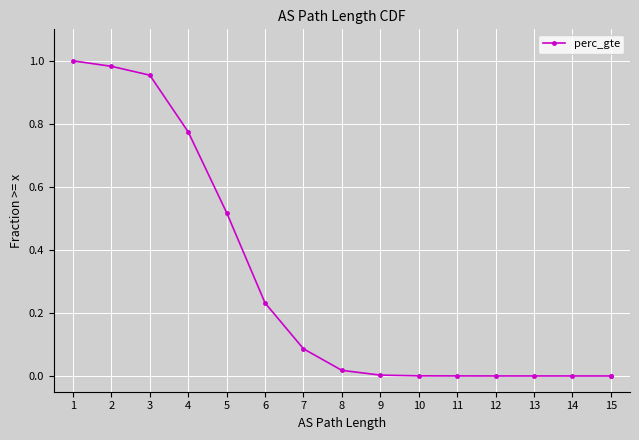

Is it true that the value at 13 is 0.0?

False